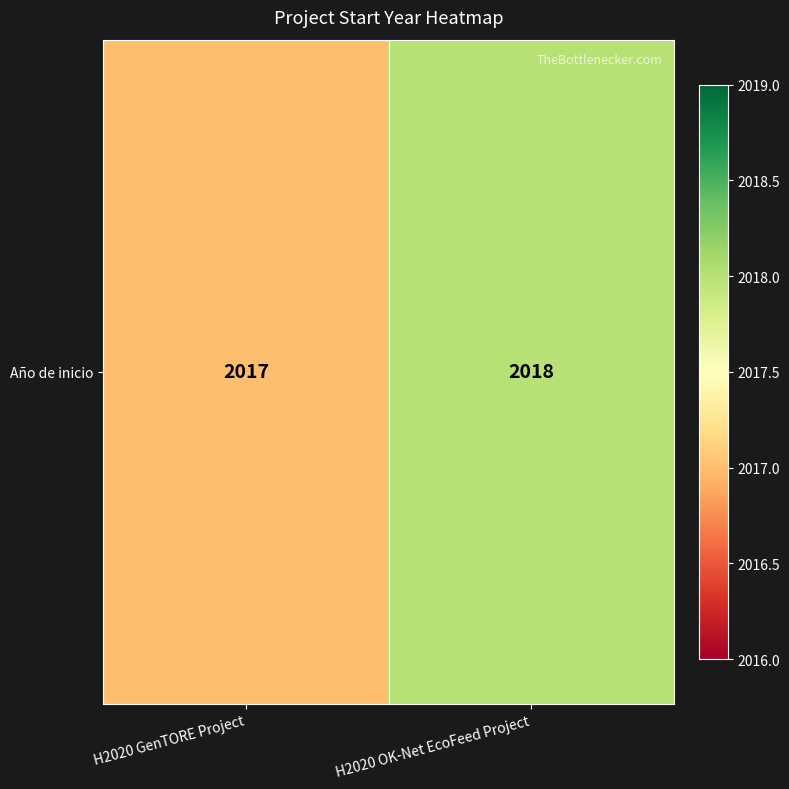

How many values are below 2018?

1